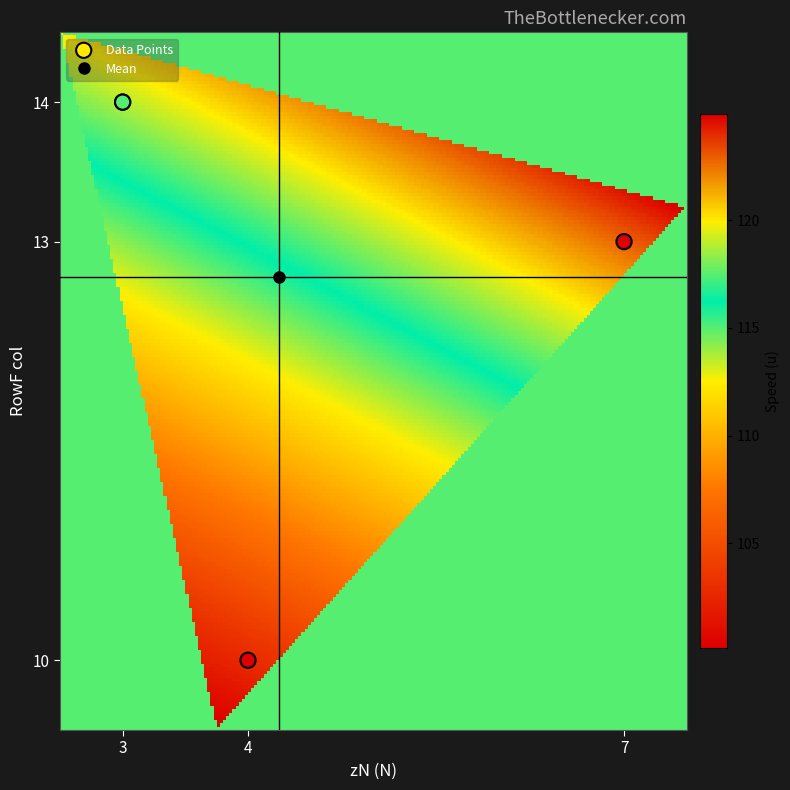

What Y value in the scatter plot is closest to 12?

13